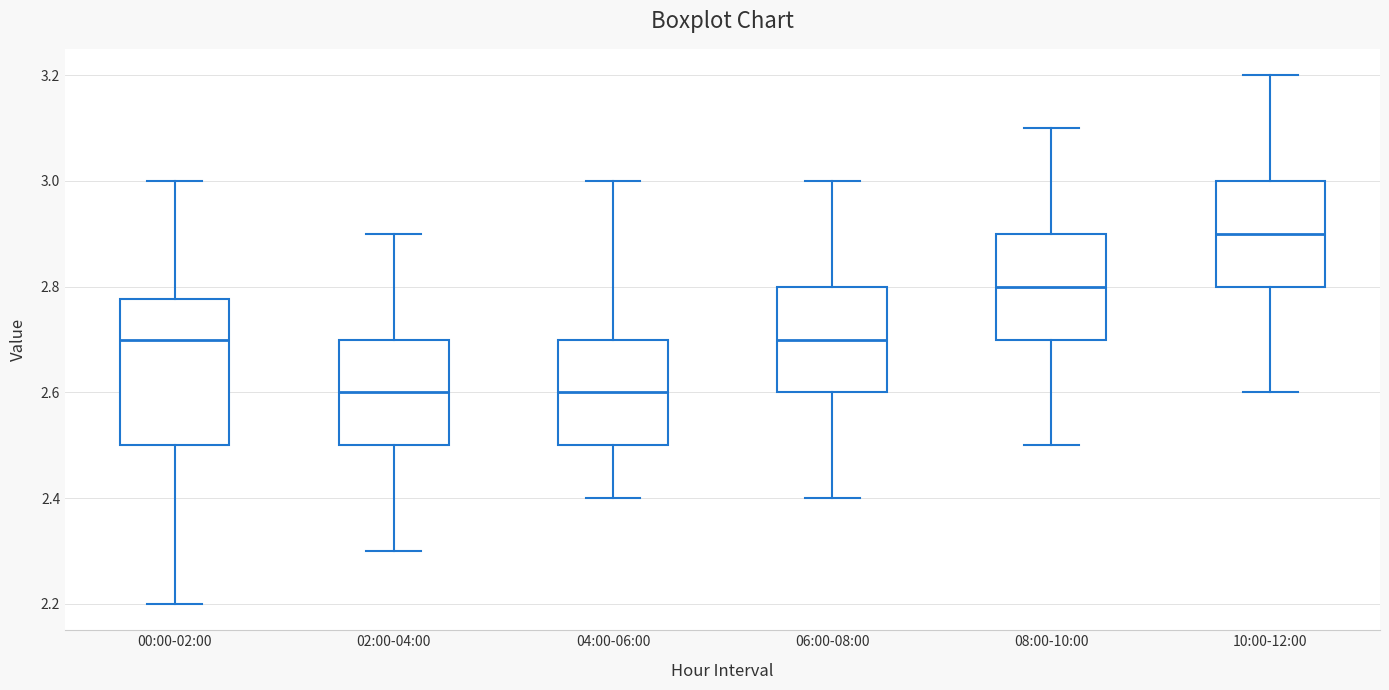

Where does the upper whisker of the box for 04:00-06:00 end on the y-axis? The values are not printed on the chart, so give them approximately, as read against the axis.

3.00